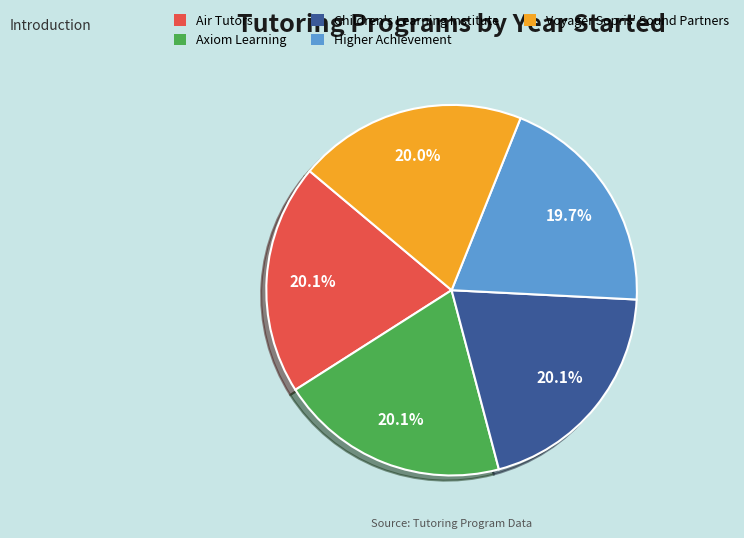

Does any single category account for the majority?

No